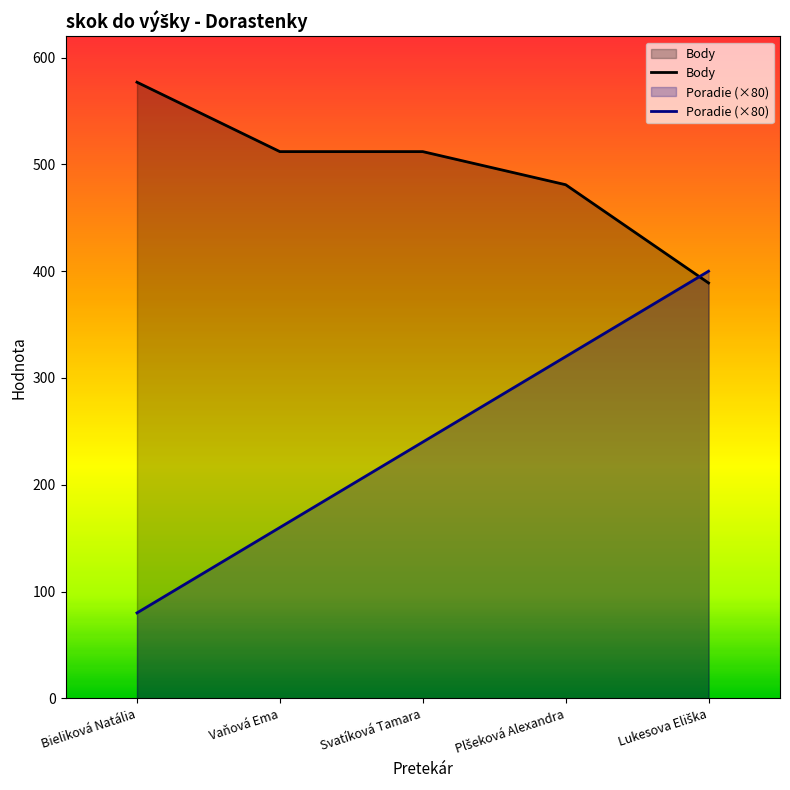

At which category is the sum across all series the highest?

Plšeková Alexandra